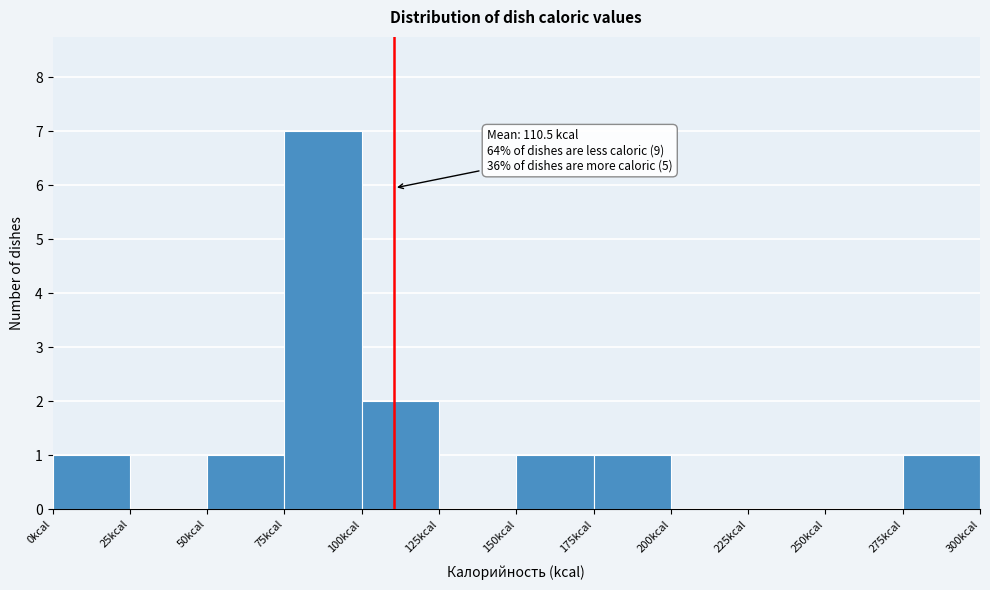

Over which range of the x-axis is the bar tallest?

75 to 100